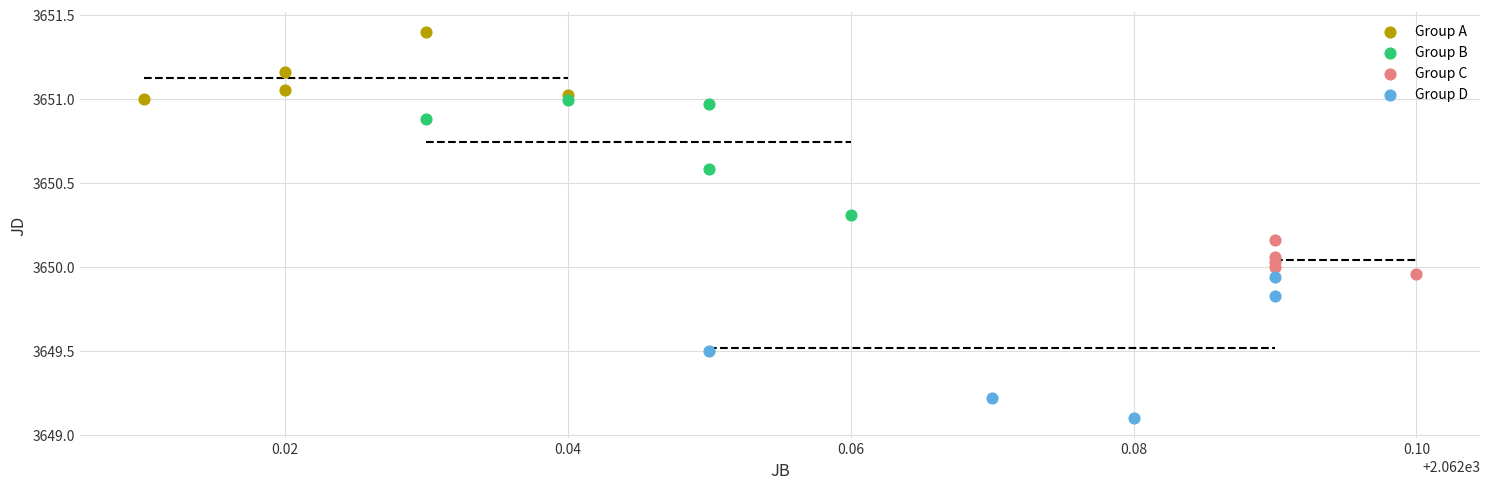

Which series has the largest Y range (max minus min)?

Group D